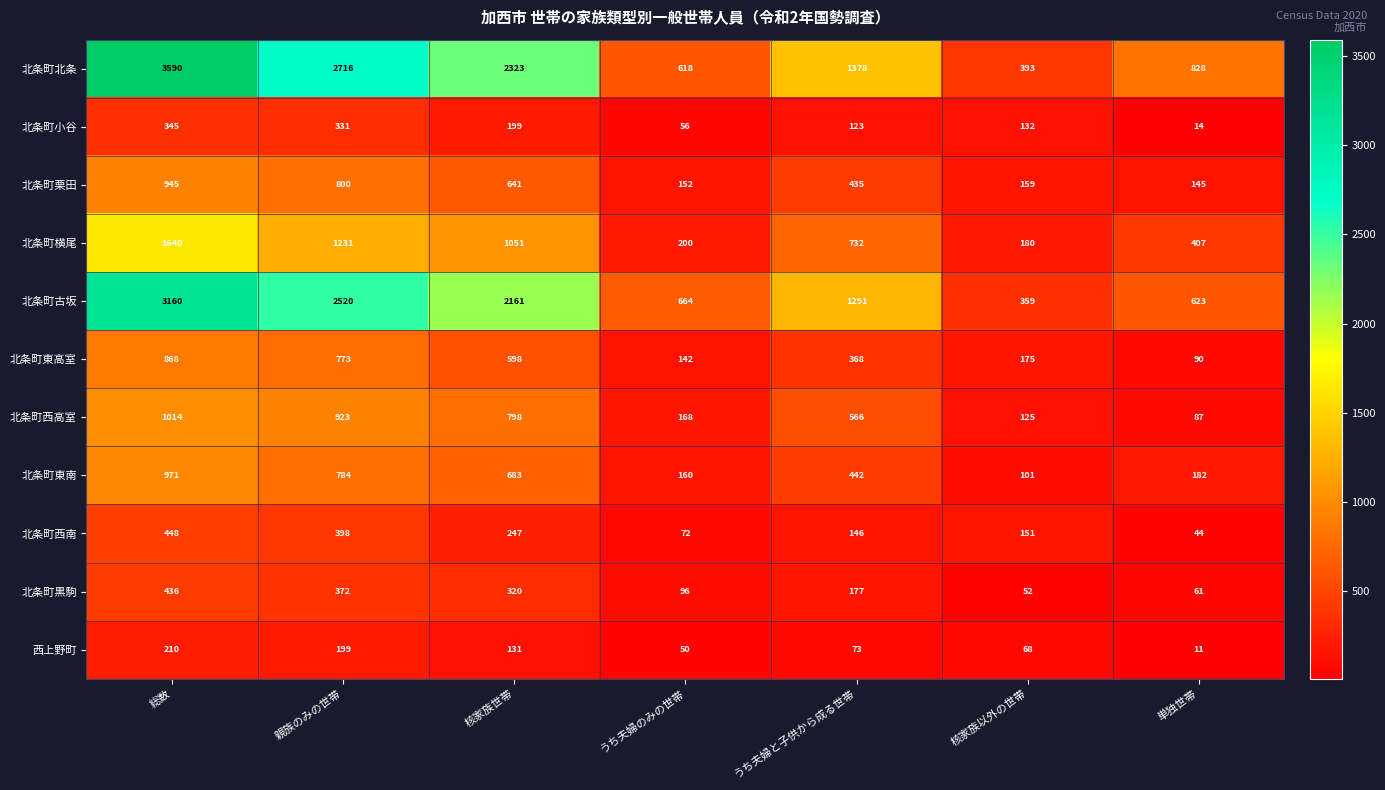

At which label does 北条町東高室 first exceed 368?

総数